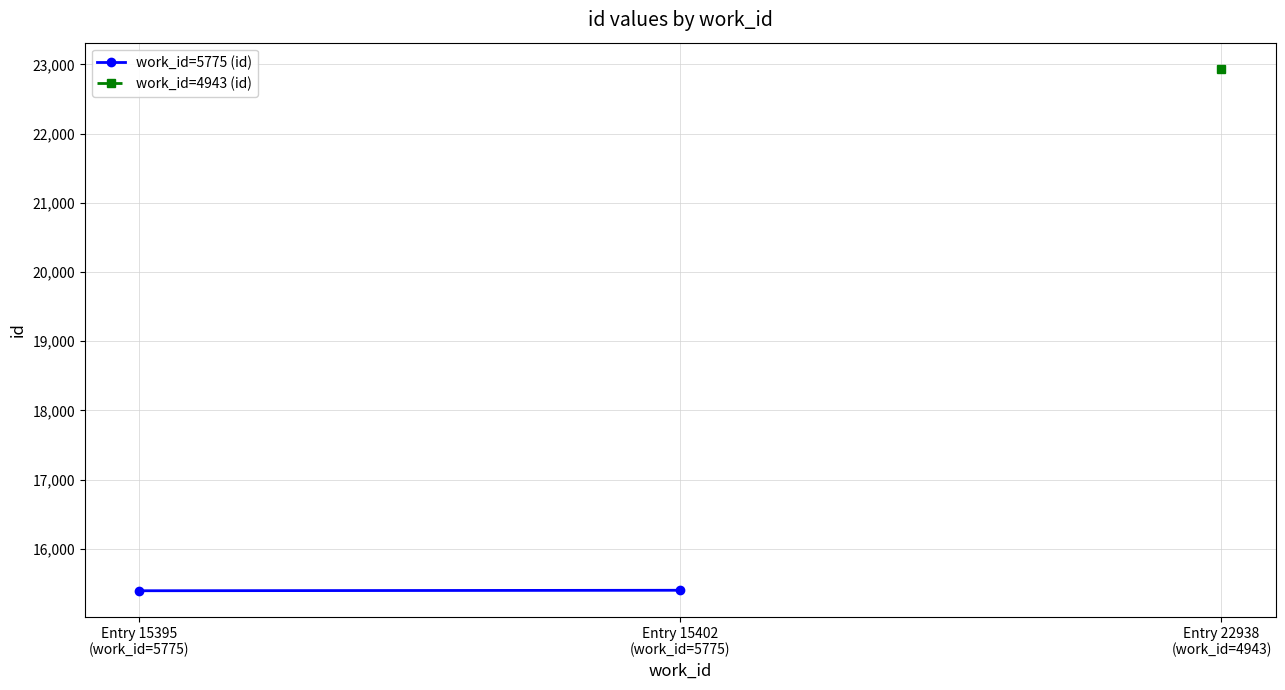

What is the label of the 2nd point from the left?

Entry 15402
(work_id=5775)